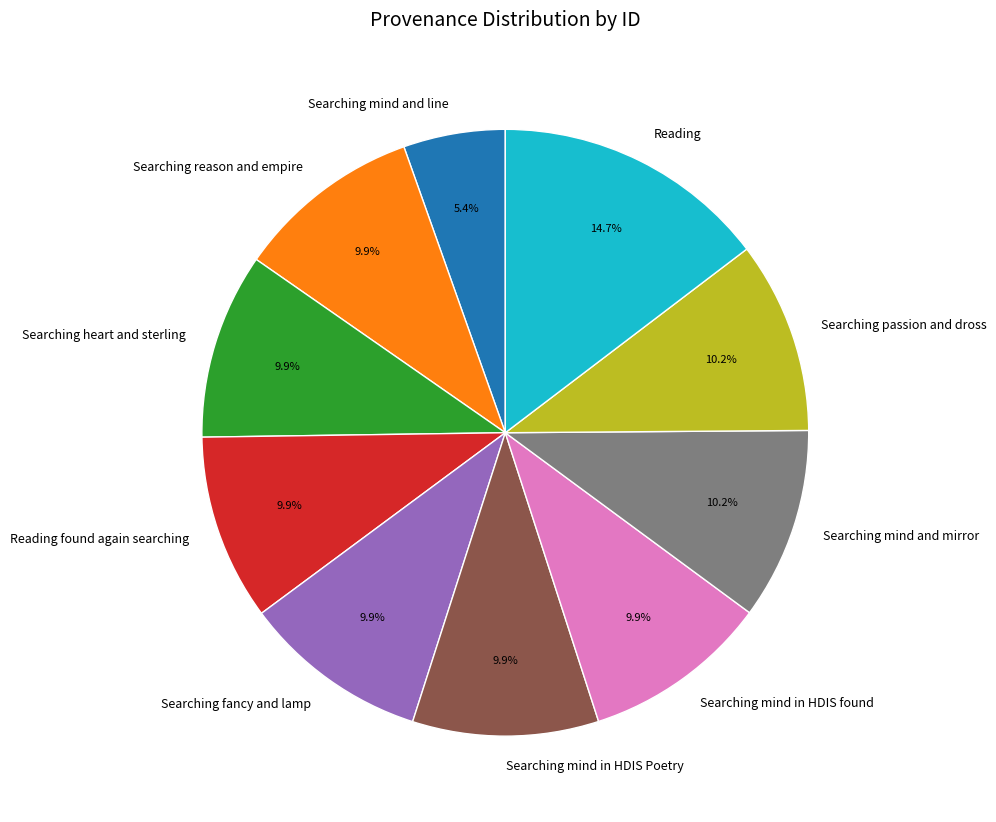

Is it true that Reading is 23% of the pie?

False